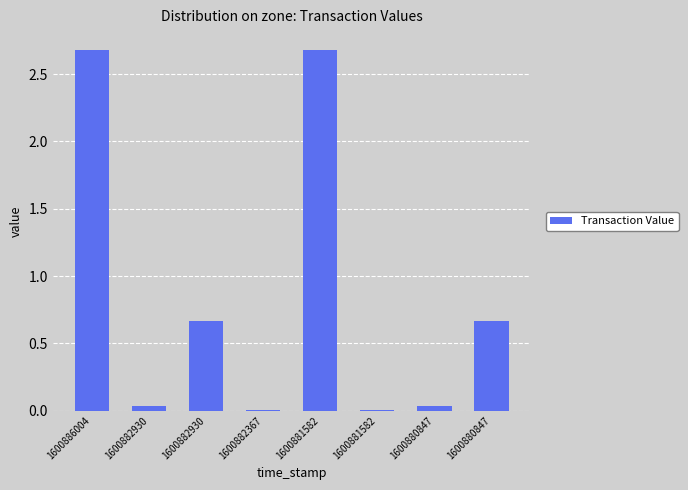

Are the bars horizontal?

No